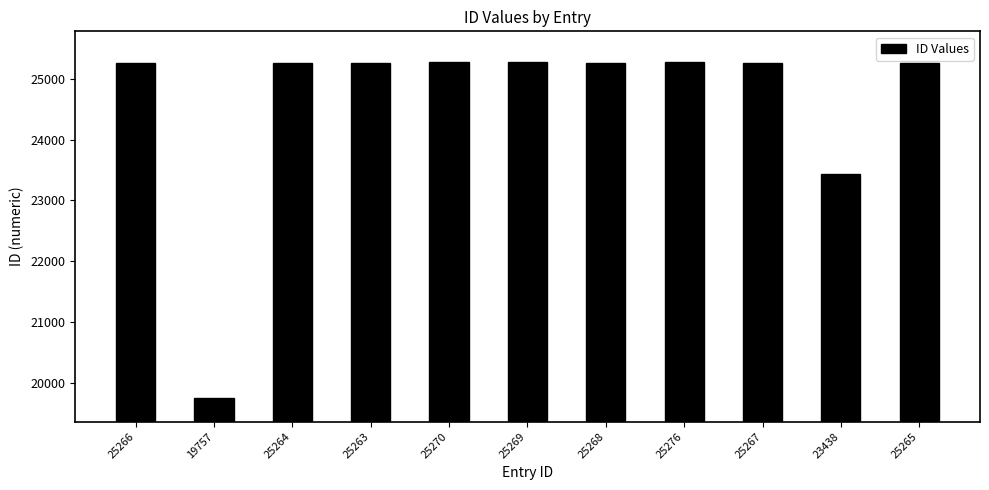

Approximately how many times larger is the value at 25263 compared to 23438?

1.1